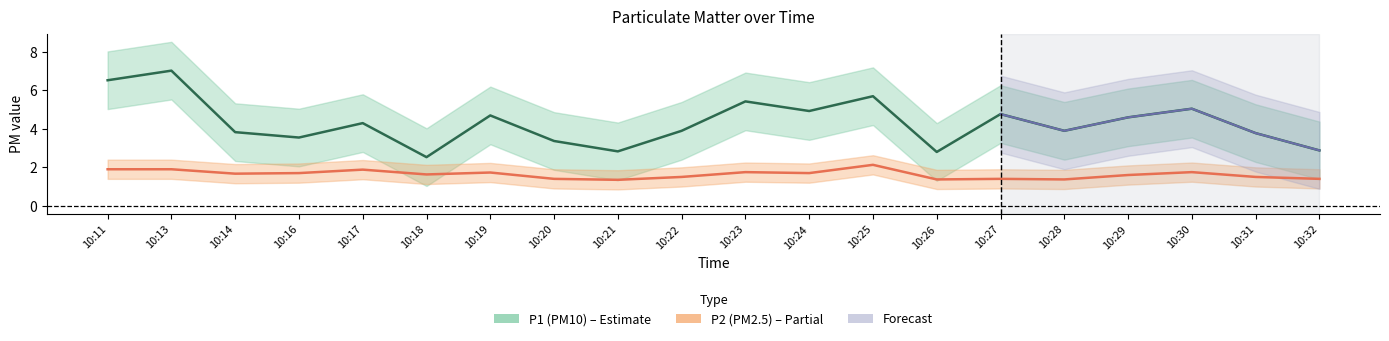

What is the value of the P2 mean point at the 2nd from the left?

1.9